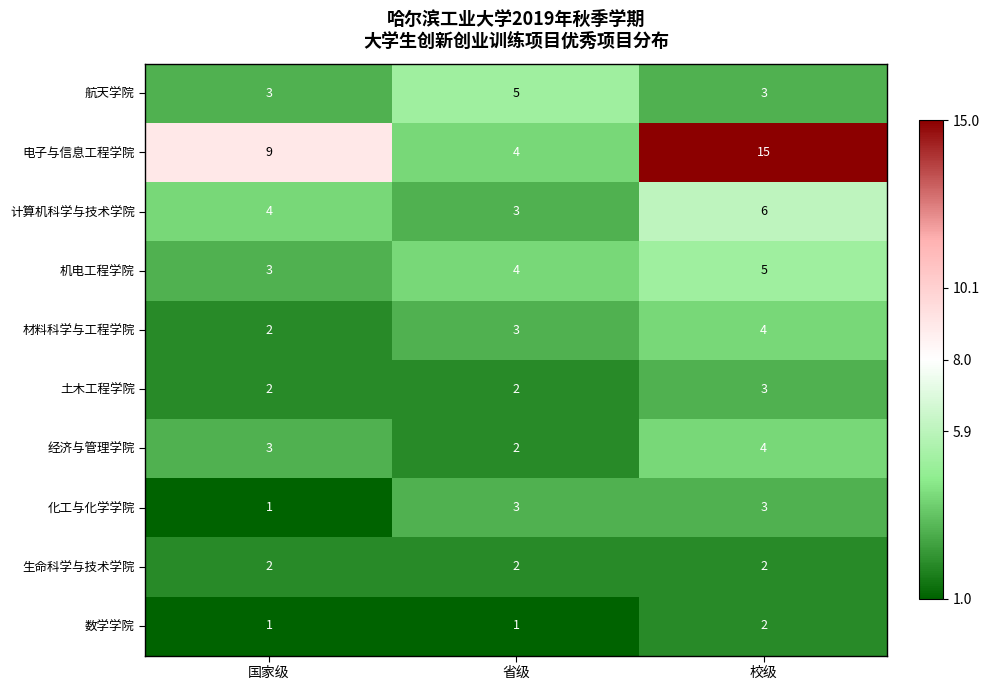

The value of 数学学院 at 国家级 is 1. True or false?

True